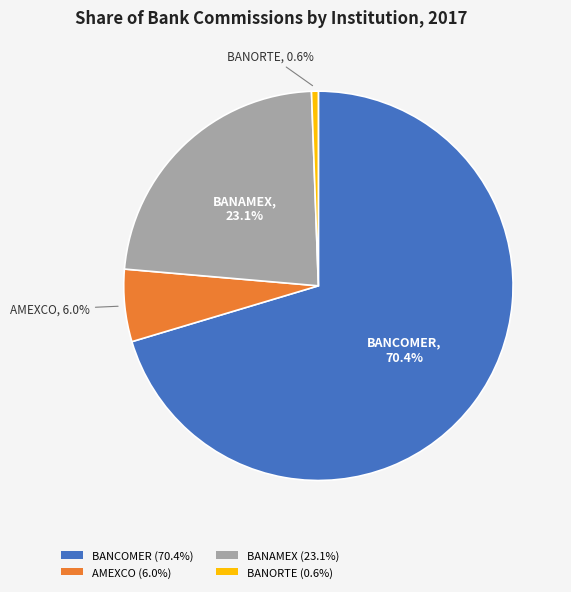

Which slice represents more than half of the pie?

BANCOMER (70.4%)